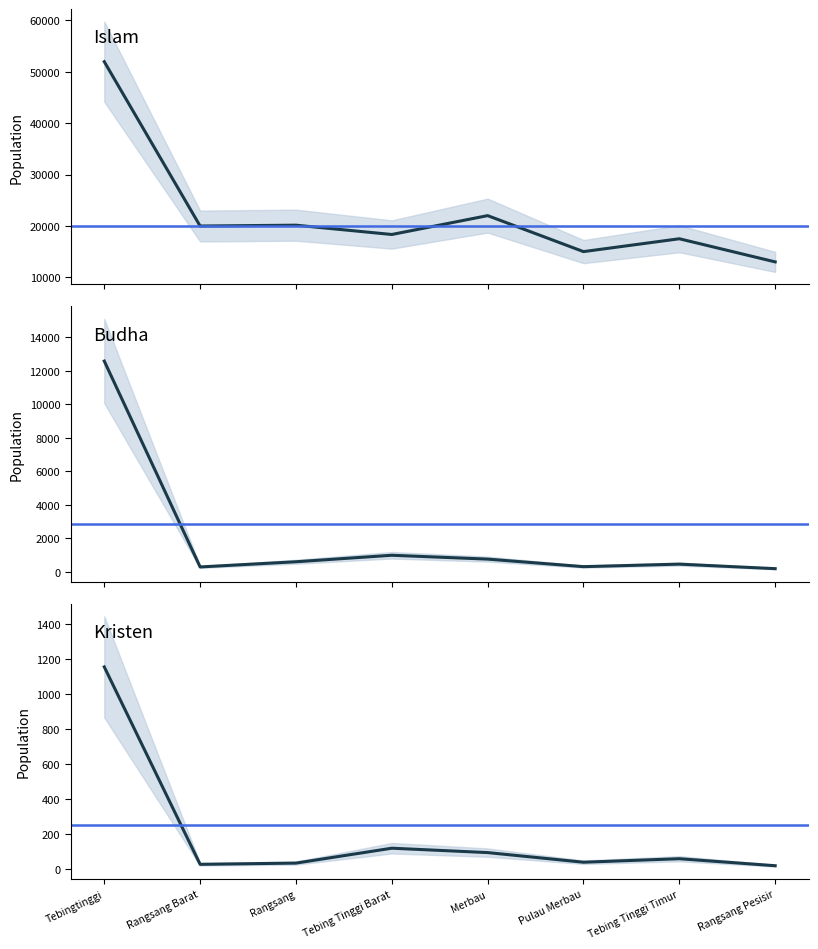

Does the chart display data point markers on the line(s)?

No